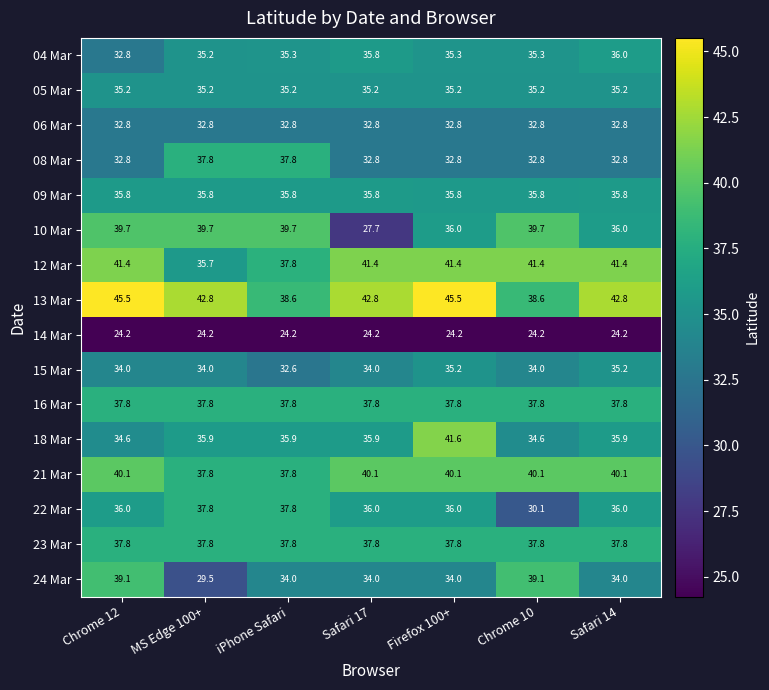

What is the difference between the 08 Mar values at iPhone Safari and Safari 14?

5.0